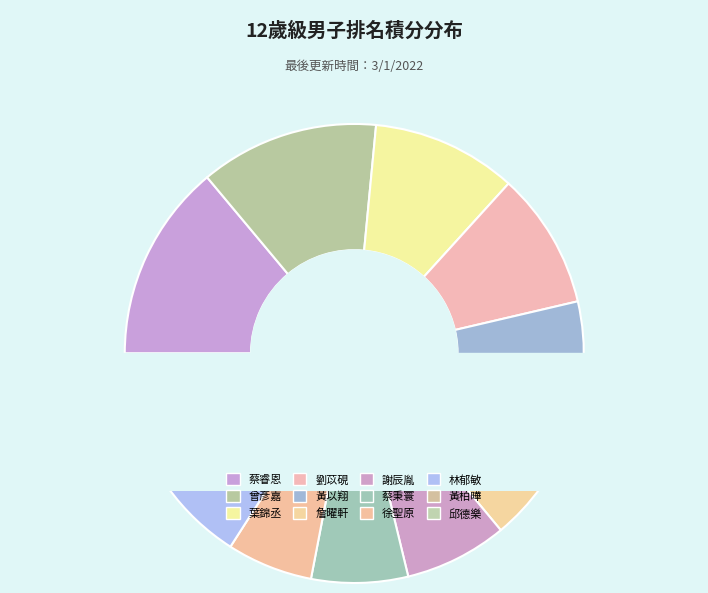

What is the ratio of the value at 蔡睿恩 to the value at 詹曜軒?

1.7